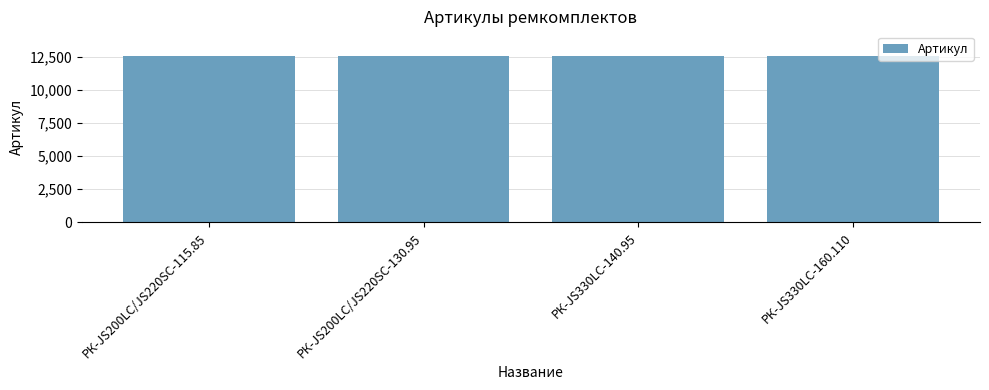

What is the label of the 2nd bar from the right?

РК-JS330LC-140.95